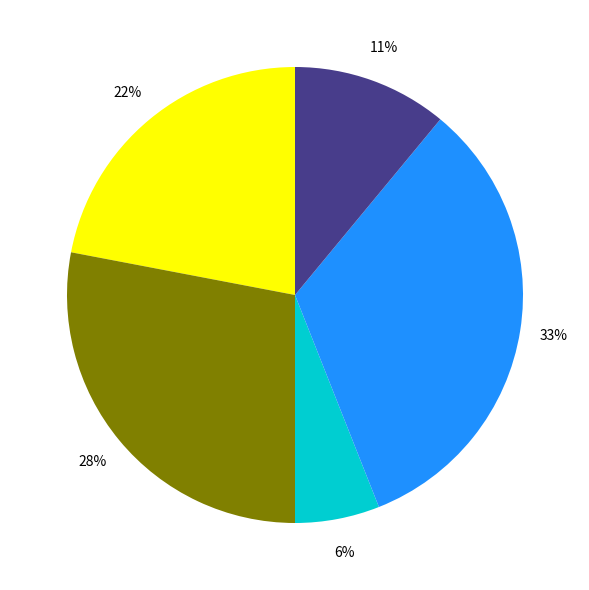

To the nearest percent, what is the difference between the largest and smallest slice percentages?

27%